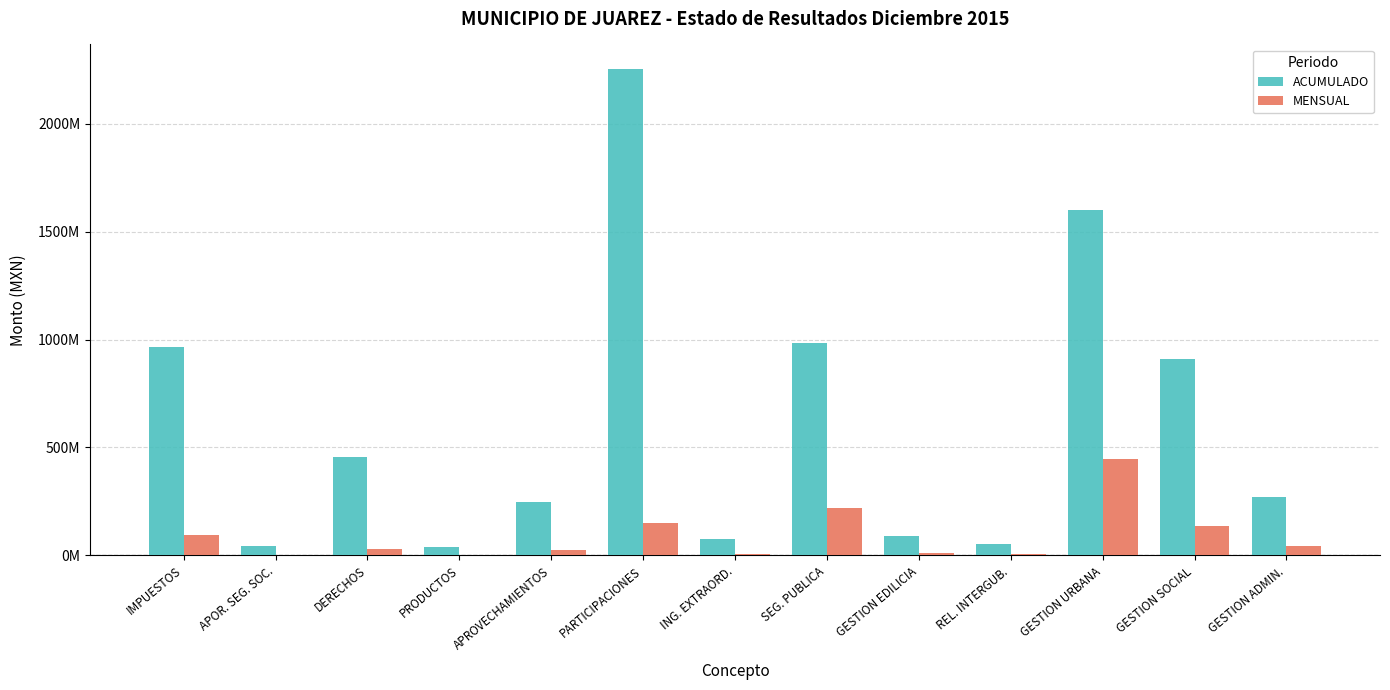

What position from the left is DERECHOS?

3